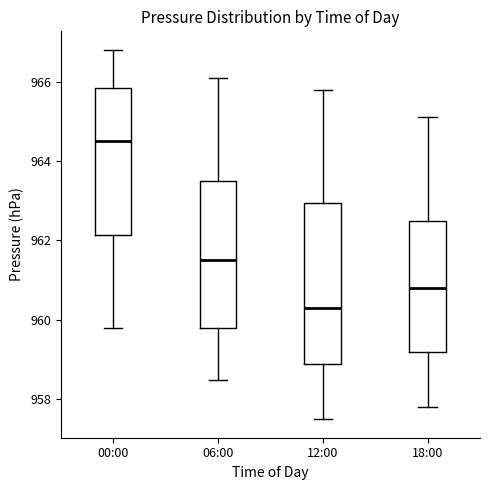

Reading left to right, transcribe this box plot: for each box, give where its median line is, the range the box spans, and where its two whiskers end, as read against the y-axis. The values are not printed on the chart, so give them approximately, as read against the axis.

00:00: median 964.6, box 962.2 to 965.8, whiskers 959.8 to 966.8
06:00: median 961.6, box 959.8 to 963.6, whiskers 958.6 to 966.2
12:00: median 960.4, box 959.0 to 963.0, whiskers 957.6 to 965.8
18:00: median 960.8, box 959.2 to 962.6, whiskers 957.8 to 965.2